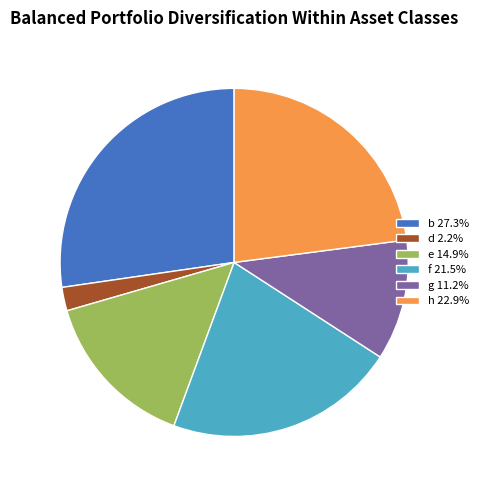

Is it true that h is 29% of the pie?

False